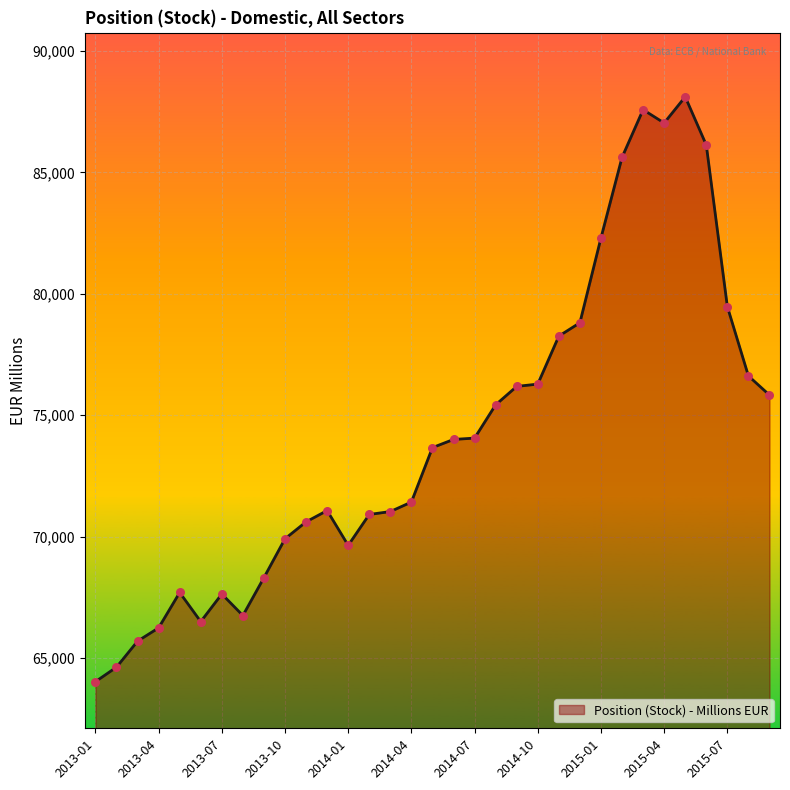

What is the maximum value shown in the chart?

88118